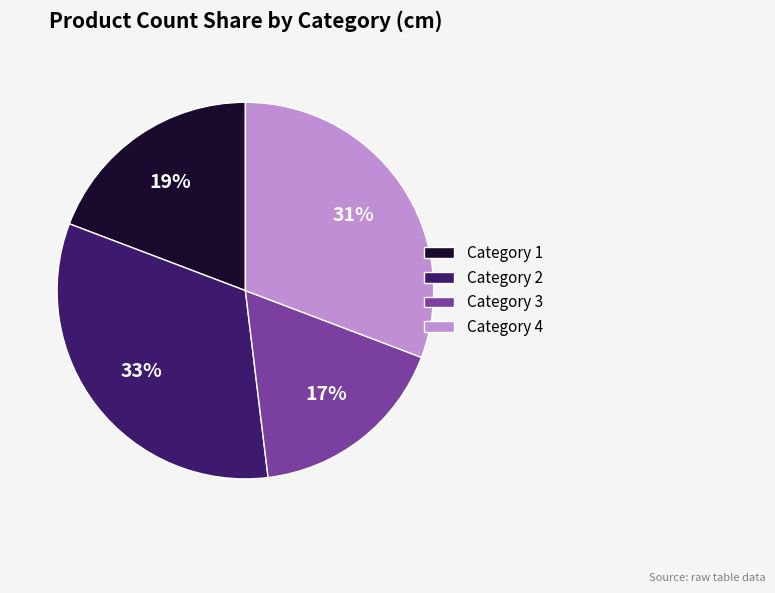

Which slice is the smallest?

Category 3